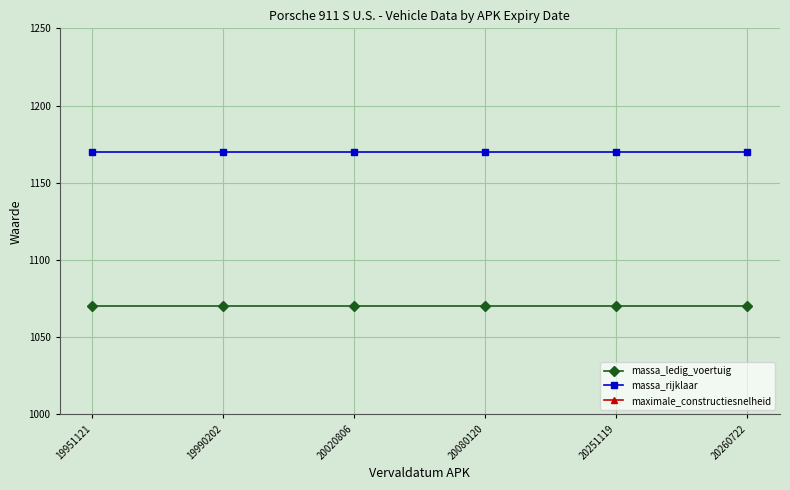

What is the total value across all series at 19951121?

2467